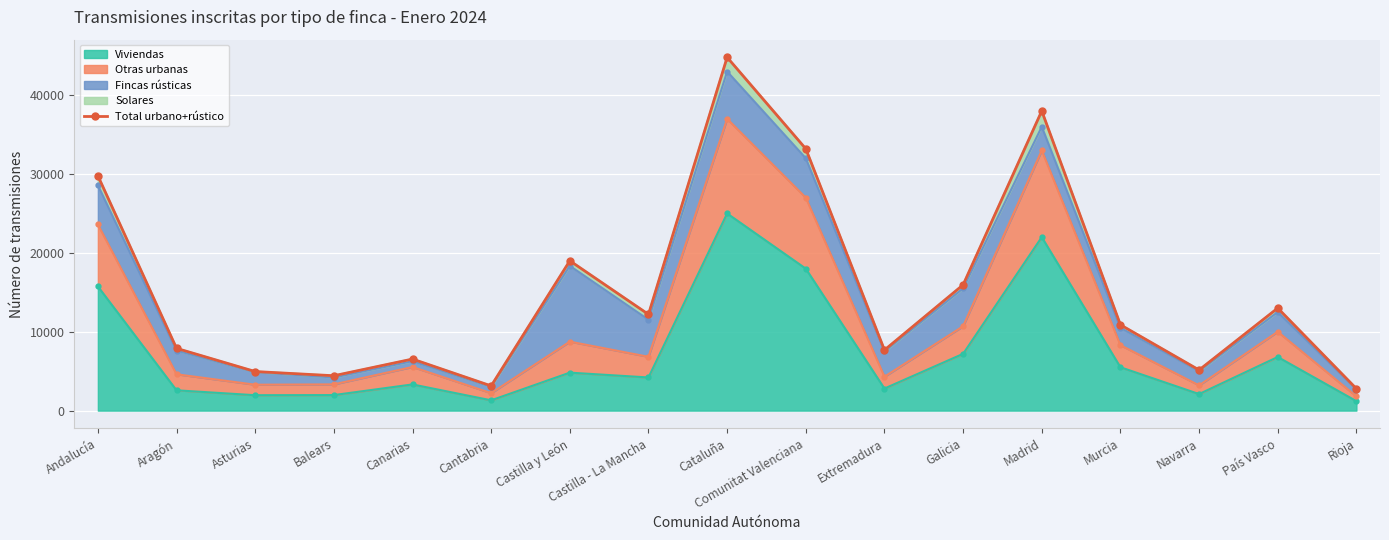

Which category has the highest value across all series?

Cataluña